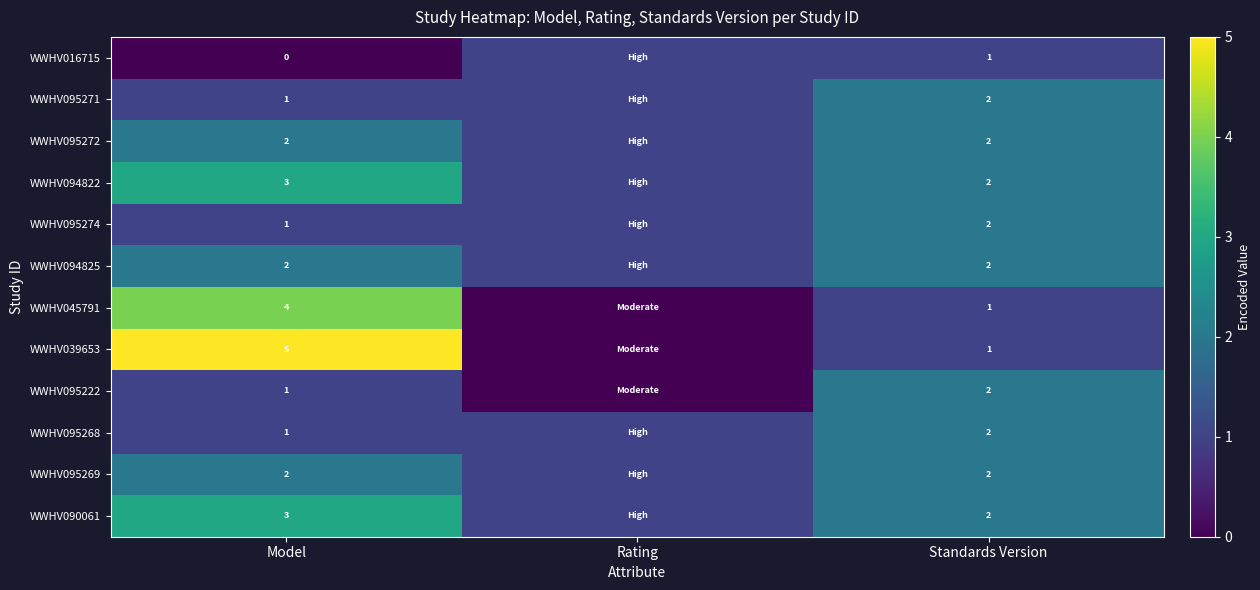

At which category is the sum across all series the highest?

Model